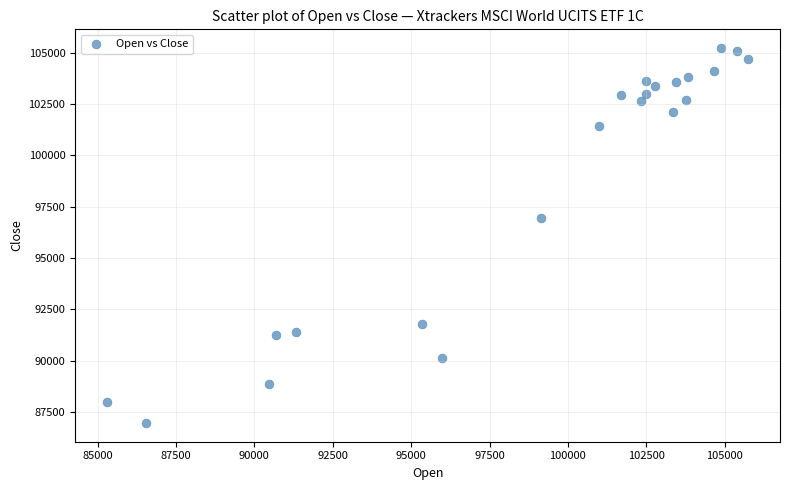

What is the range of X values (max minus min)?

20432